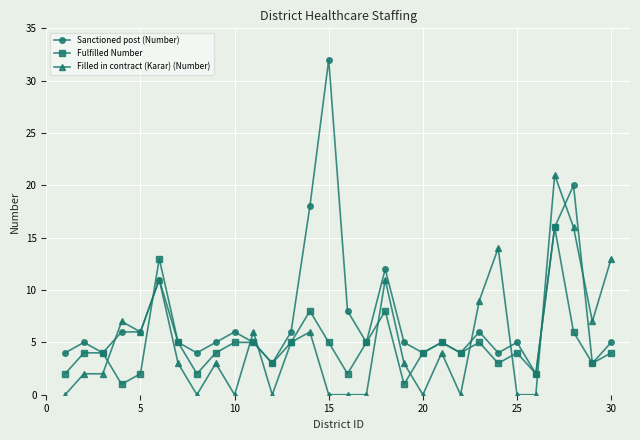

True or false: Fulfilled Number has more than 1 points higher than both neighbors.

True